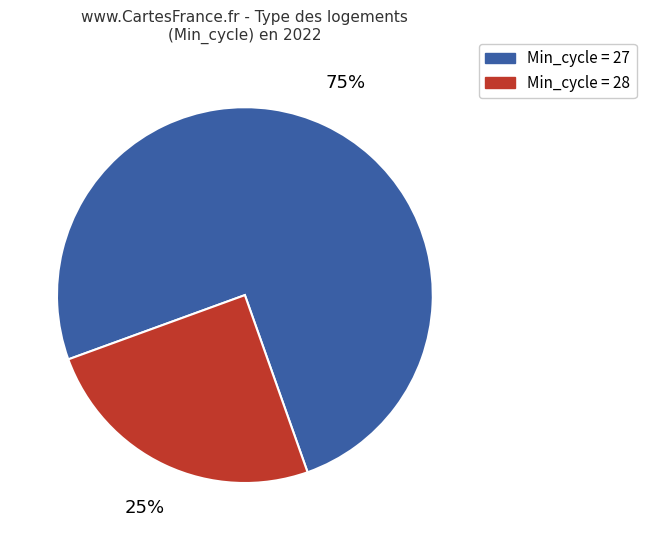

Does any single category account for the majority?

Yes